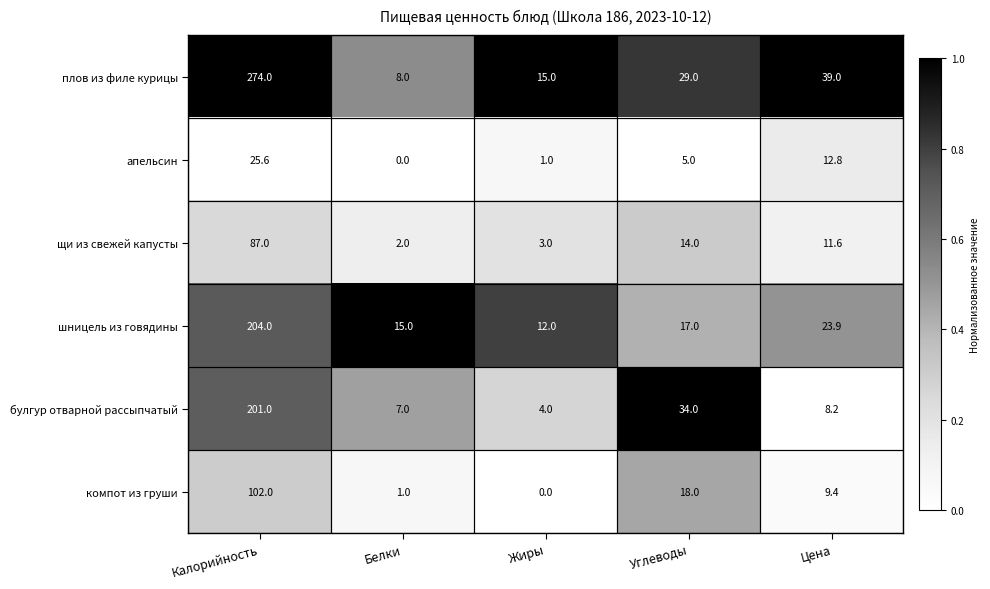

At how many categories does at least one series exceed 0?

5